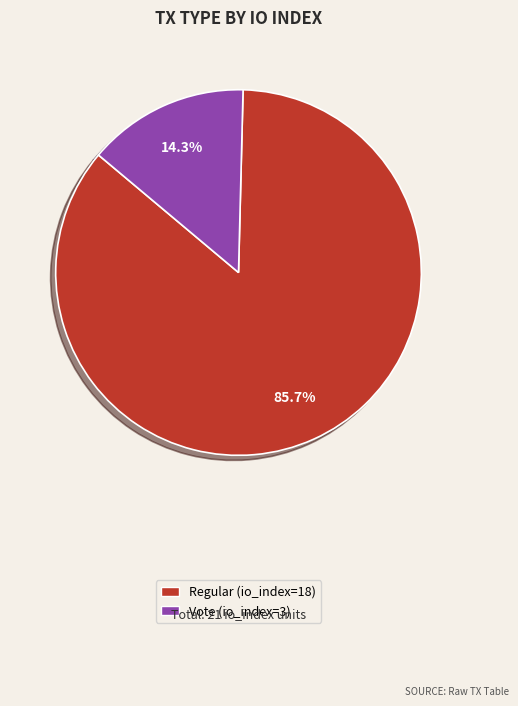

Which has a higher value, Regular (io_index=18) or Vote (io_index=3)?

Regular (io_index=18)